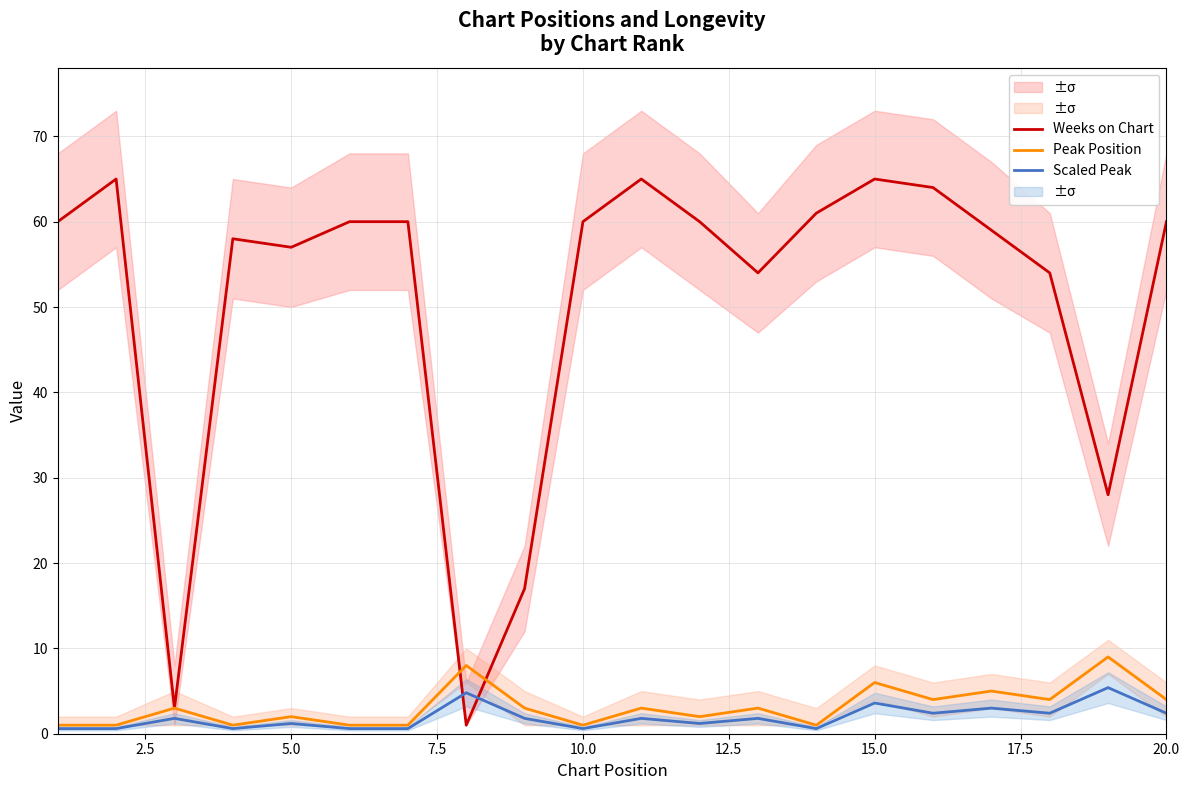

What is the total value across all series at 2.5?

66.6